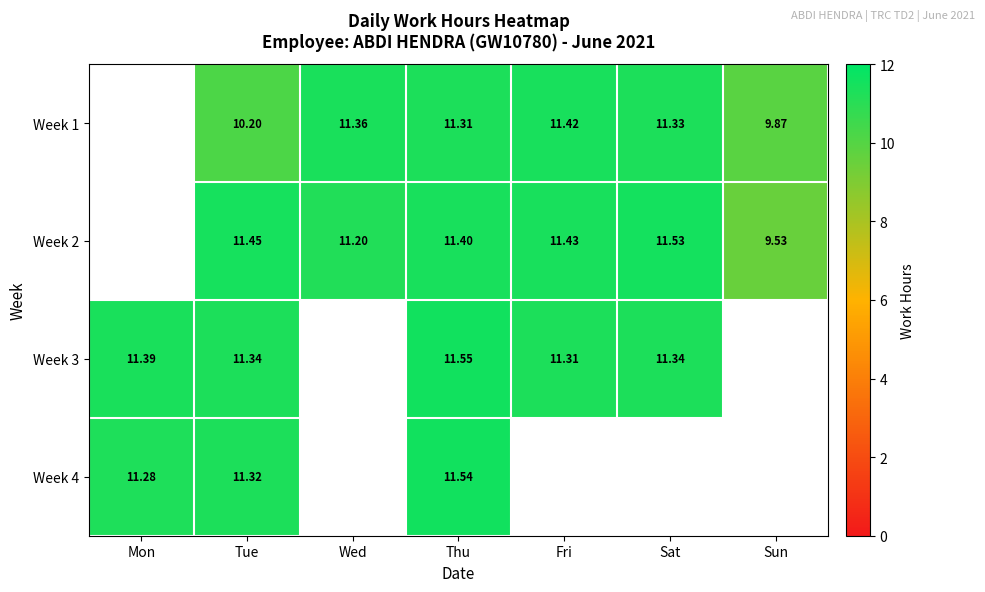

Read the Week 2 value at Wed.

11.2